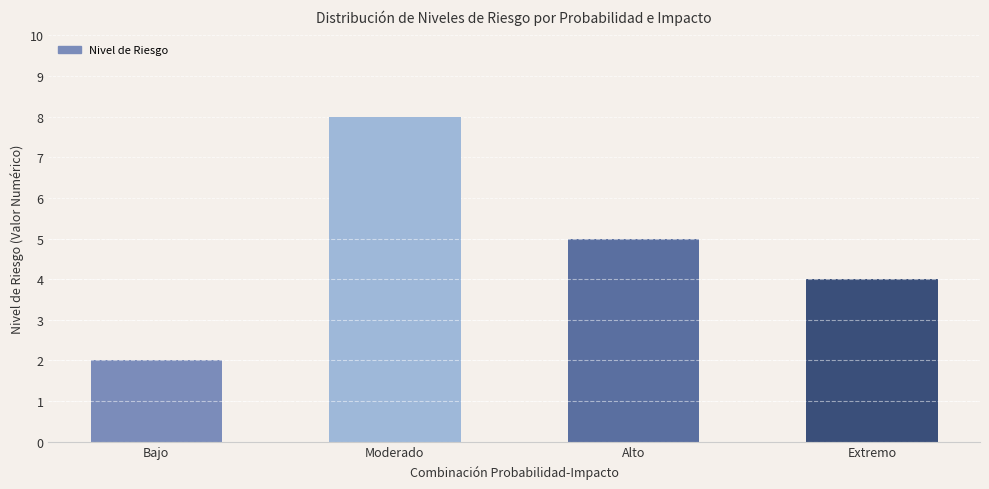

How many values are below 5?

2